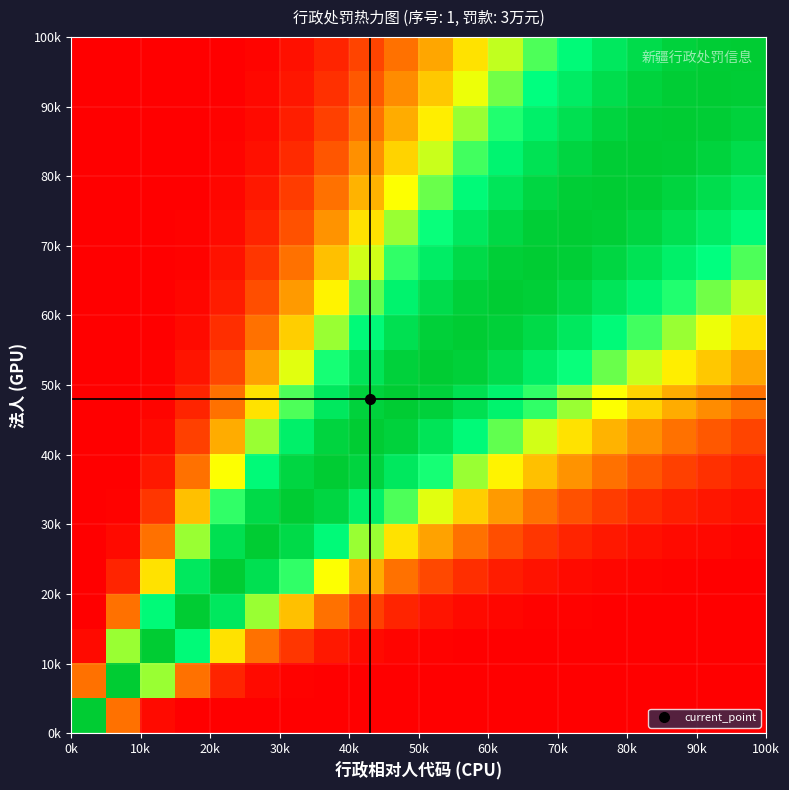

How many data points does each series have?

20